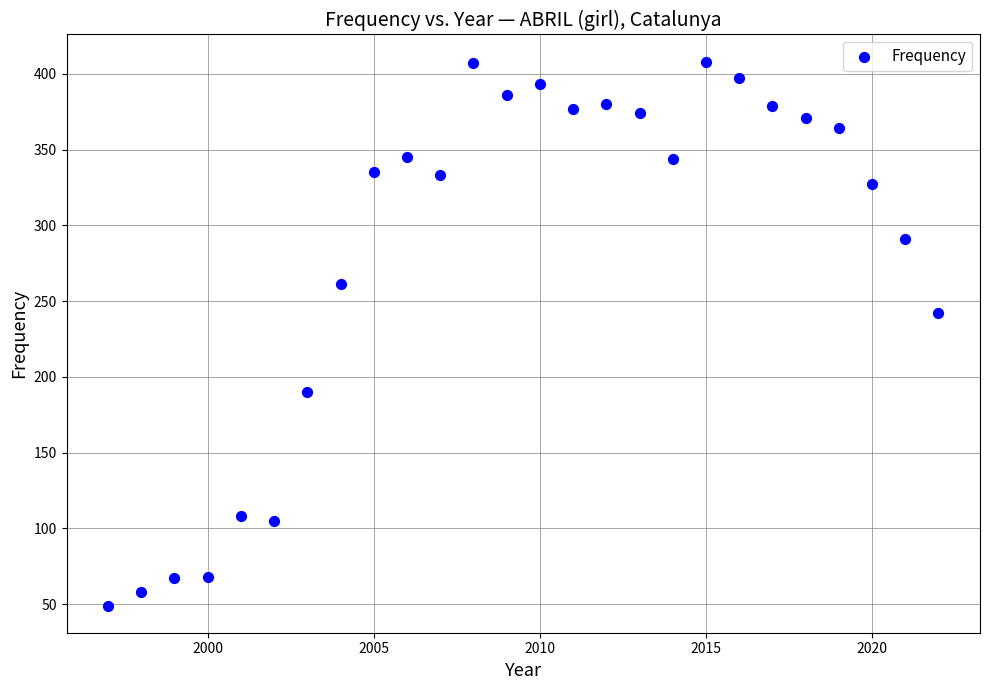

What Y value in the scatter plot is closest to 228?

242